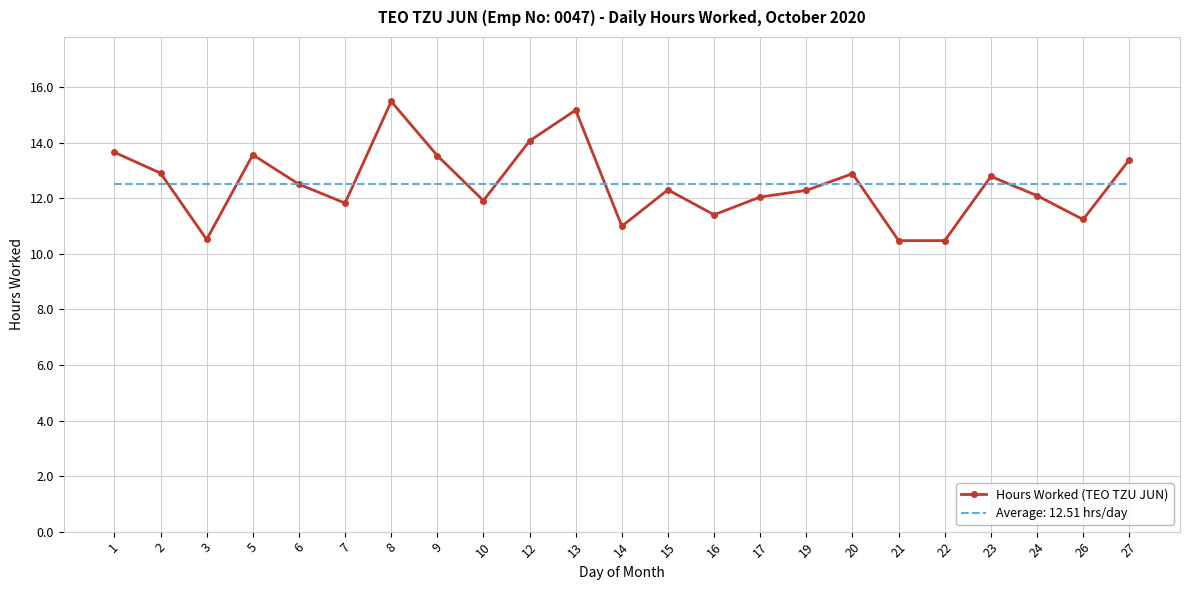

At 13, list the series in order from largest to smallest.

Hours Worked (TEO TZU JUN), Average: 12.51 hrs/day